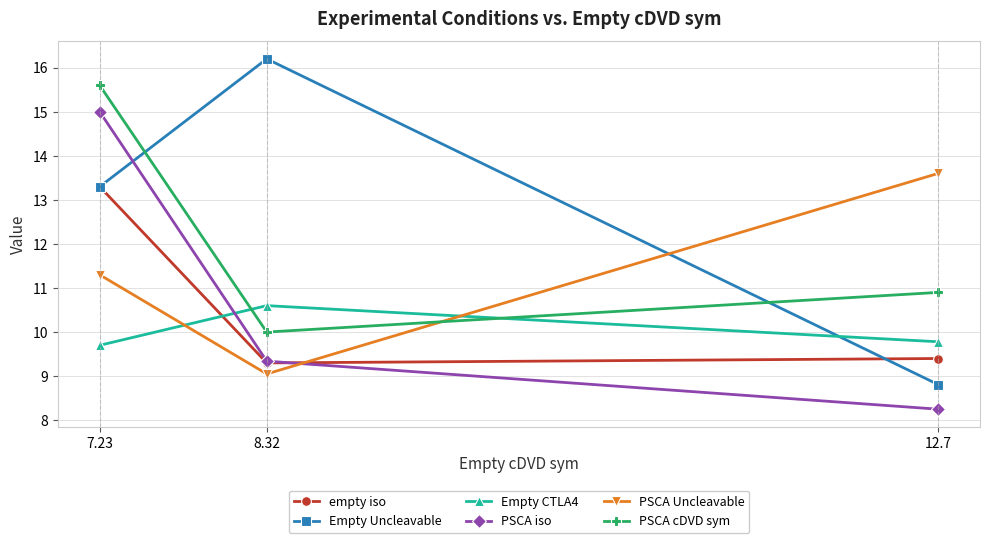

What is the label of the 1st point from the left?

7.23